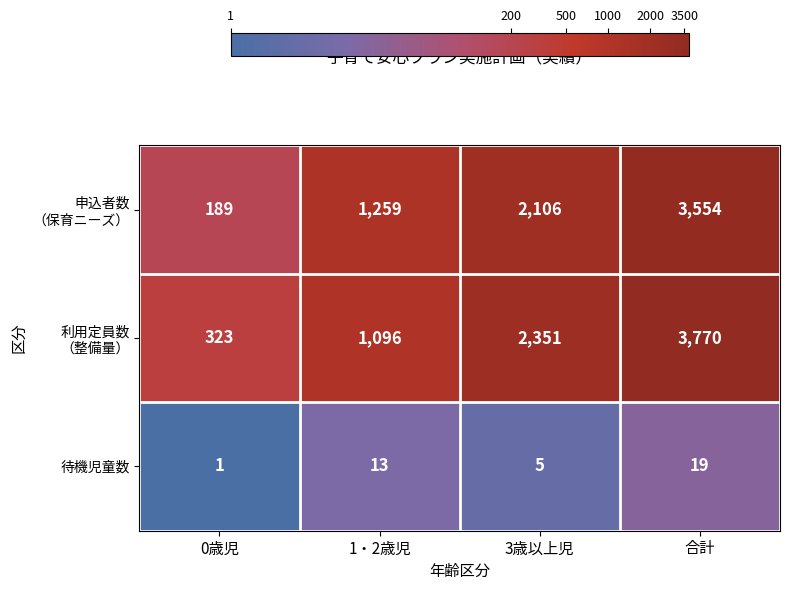

What is the approximate value of 待機児童数 at 1・2歳児?

13